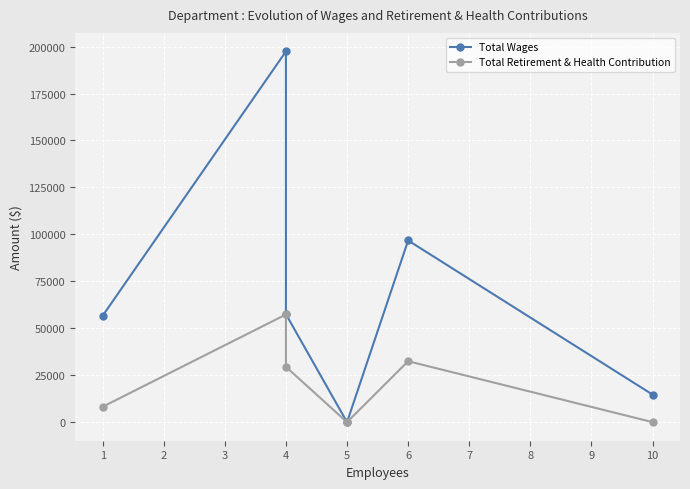

Is this an area chart (filled region under the line)?

No